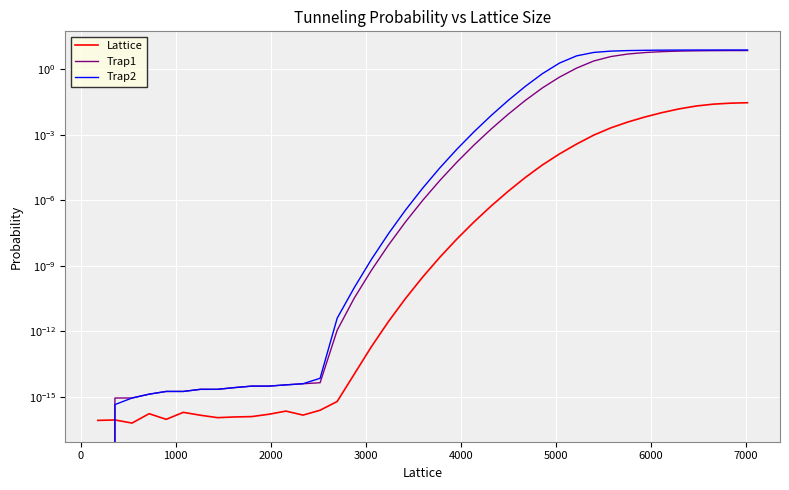

Reading left to right, what are all the values shown in this chart?

Lattice: 0.0	0.0	0.0	0.0	0.0	0.0	0.0	0.0	0.0	0.0	0.0	0.0	0.0	0.0	0.0	0.0	0.0	0.0	0.0	0.0	0.0	0.0	0.0	0.0	0.0	0.0	0.0	0.0	0.0	0.0	0.0	0.0	0.0	0.0	0.0	0.0	0.0	0.0	0.0
Trap1: 0.0	0.0	0.0	0.0	0.0	0.0	0.0	0.0	0.0	0.0	0.0	0.0	0.0	0.0	0.0	0.0	0.0	0.0	0.0	0.0	0.0	0.0	0.0	0.0	0.0	0.0	0.1	0.4	1.1	2.4	3.8	4.9	5.7	6.3	6.7	6.9	7.0	7.1	7.1
Trap2: 0.0	0.0	0.0	0.0	0.0	0.0	0.0	0.0	0.0	0.0	0.0	0.0	0.0	0.0	0.0	0.0	0.0	0.0	0.0	0.0	0.0	0.0	0.0	0.0	0.0	0.2	0.6	1.9	4.0	5.8	6.7	7.1	7.3	7.4	7.5	7.5	7.5	7.5	7.5